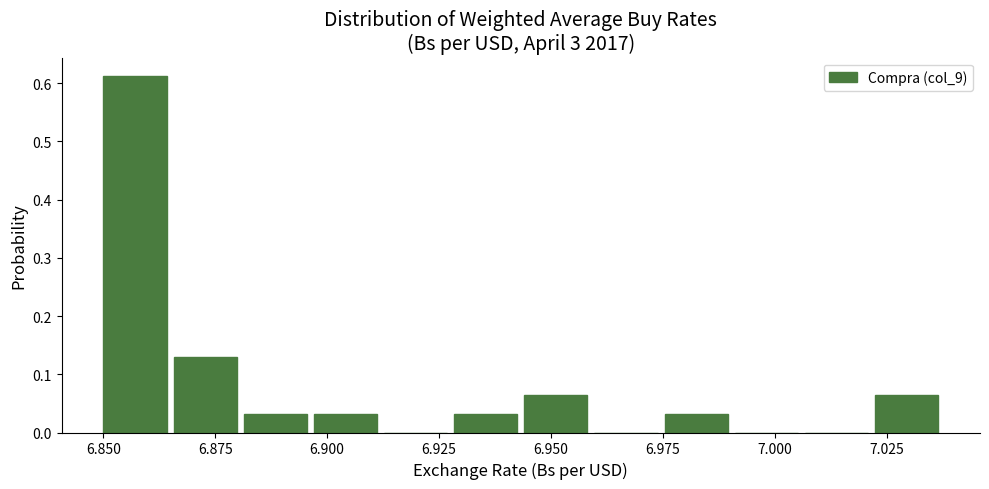

Read against the x-axis, roughly where is the centre of the tallest bar?

6.855